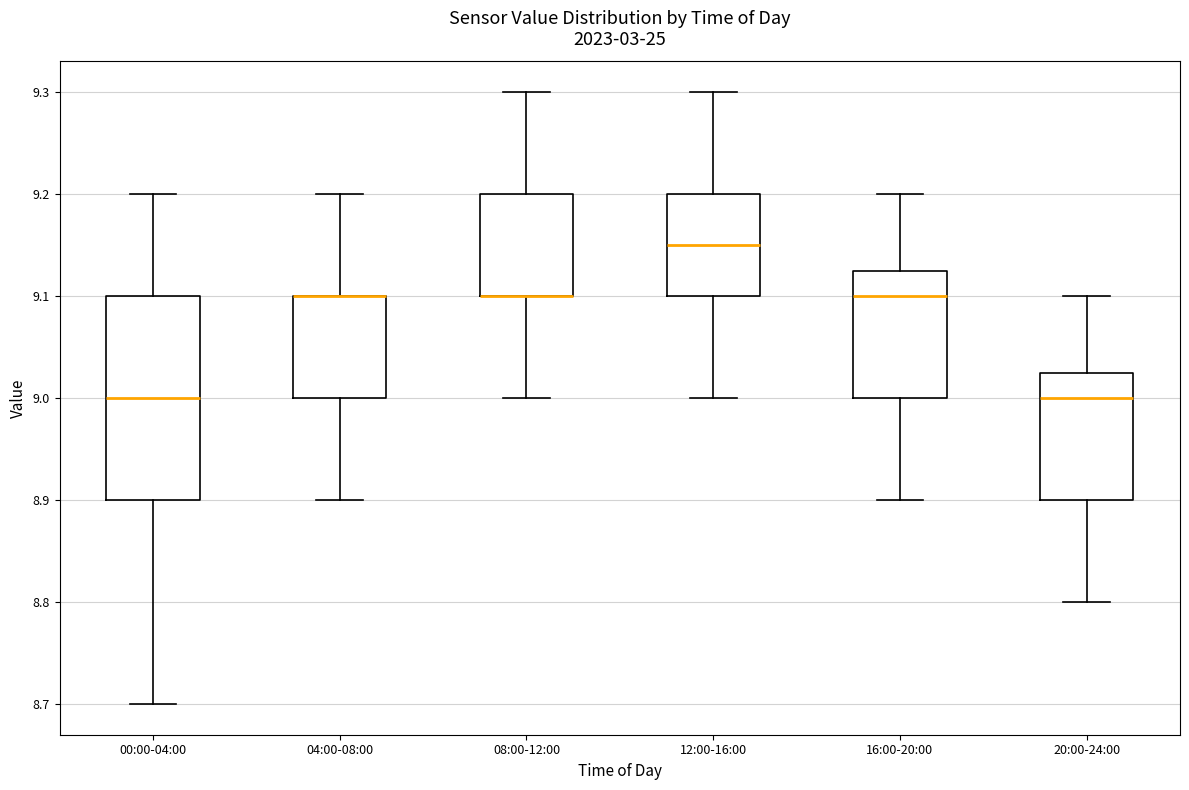

Reading left to right, transcribe this box plot: for each box, give where its median line is, the range the box spans, and where its two whiskers end, as read against the y-axis. The values are not printed on the chart, so give them approximately, as read against the axis.

00:00-04:00: median 9.00, box 8.90 to 9.10, whiskers 8.70 to 9.20
04:00-08:00: median 9.10 (drawn on the box's upper edge), box 9.00 to 9.10, whiskers 8.90 to 9.20
08:00-12:00: median 9.10 (drawn on the box's lower edge), box 9.10 to 9.20, whiskers 9.00 to 9.30
12:00-16:00: median 9.15, box 9.10 to 9.20, whiskers 9.00 to 9.30
16:00-20:00: median 9.10, box 9.00 to 9.13, whiskers 8.90 to 9.20
20:00-24:00: median 9.00, box 8.90 to 9.03, whiskers 8.80 to 9.10